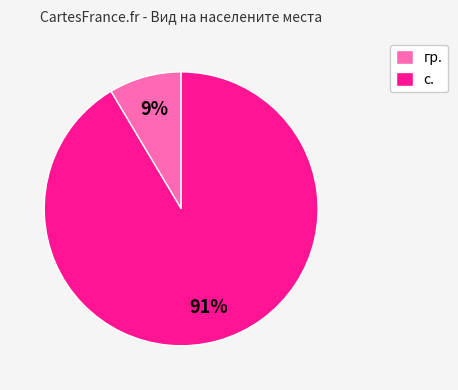

To the nearest percent, what percentage of the pie is с.?

91%